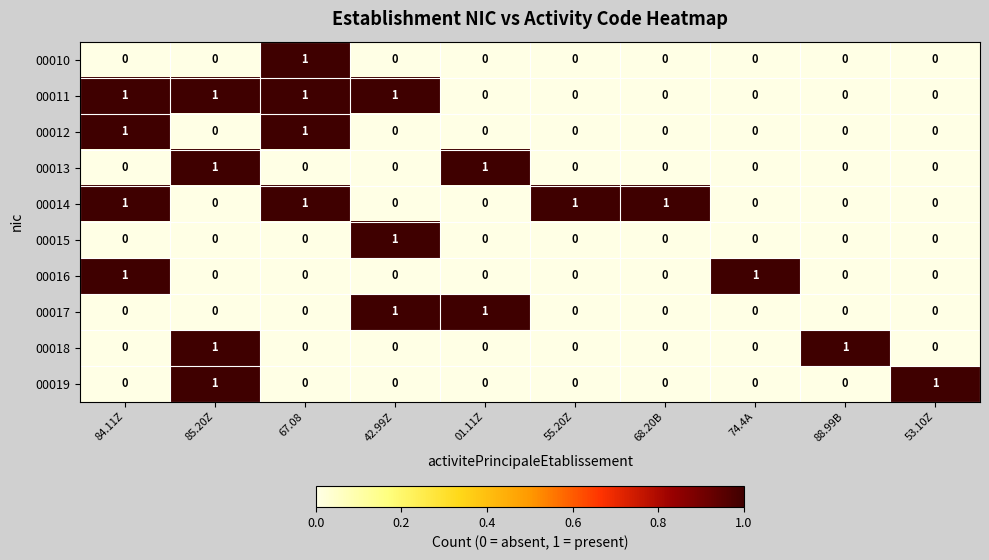

What is the sum of all 00014 values?

4